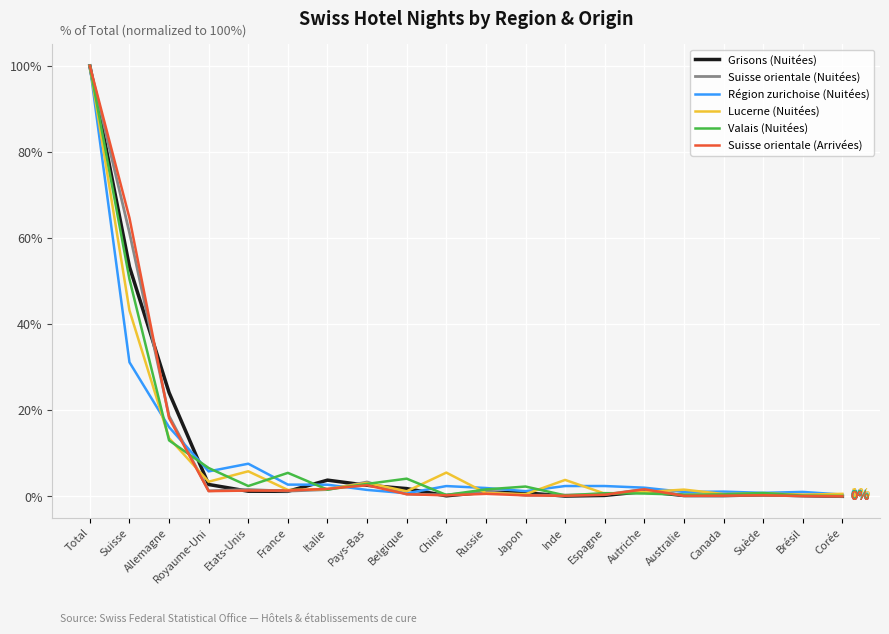

Which category has the highest value in the Grisons (Nuitées) series?

Total